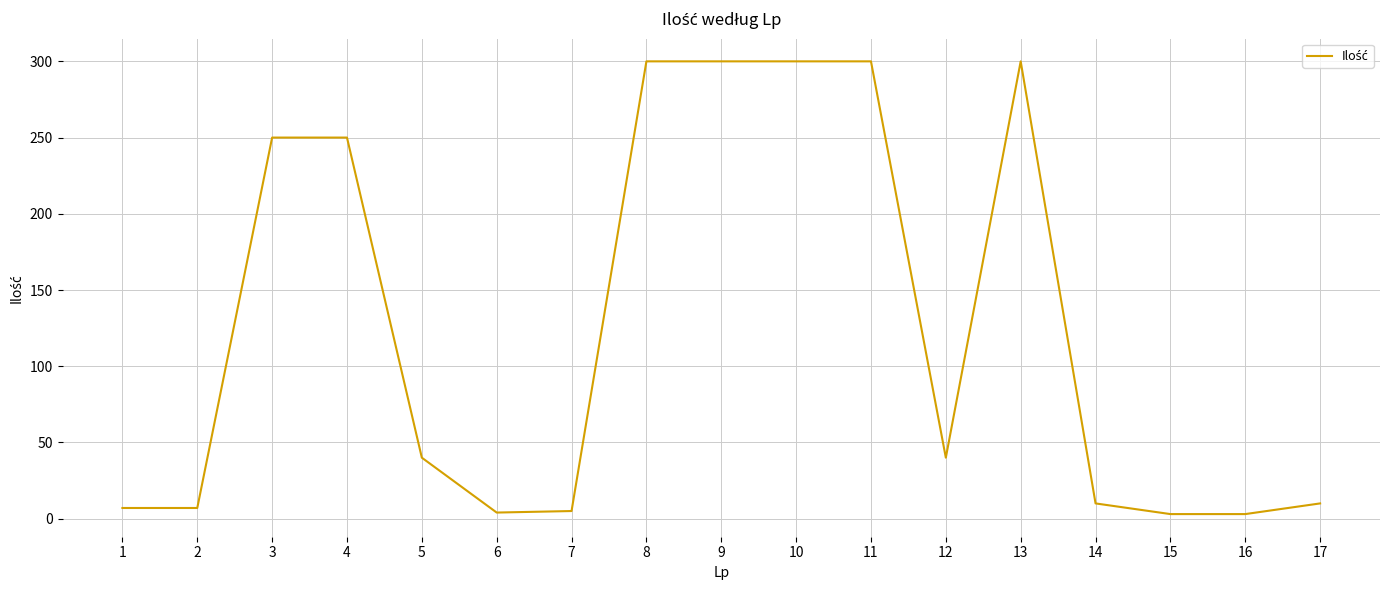

What is the average value?

125